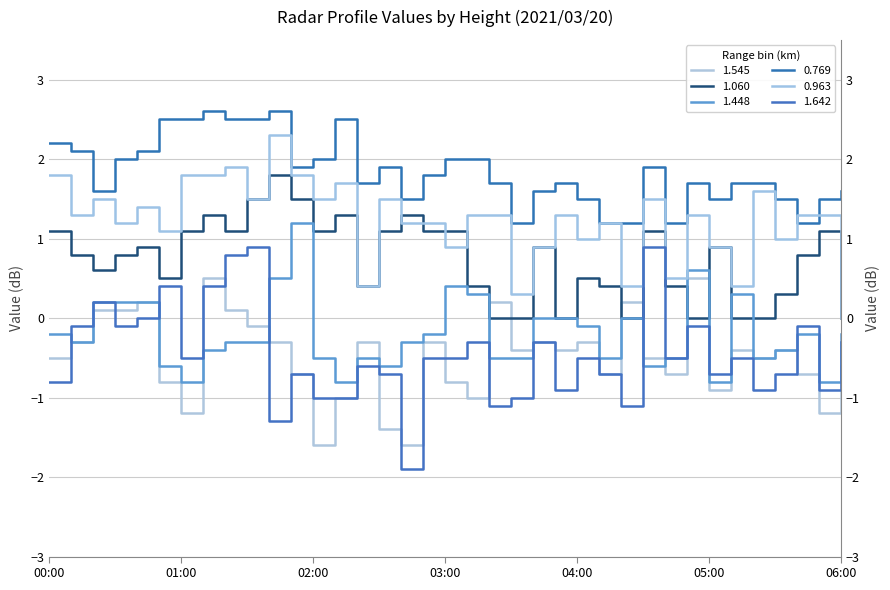

List the labels in order of 1.545 value, smallest first.

02:00, 02:40, 02:30, 01:00, 05:50, 02:10, 03:10, 05:00, 00:50, 03:00, 01:50, 04:10, 04:40, 05:40, 06:00, 00:00, 04:30, 05:20, 03:30, 03:50, 05:10, 05:30, 00:10, 01:40, 02:20, 02:50, 03:40, 04:00, 01:30, 00:20, 00:30, 01:20, 00:40, 03:20, 04:20, 01:10, 04:50